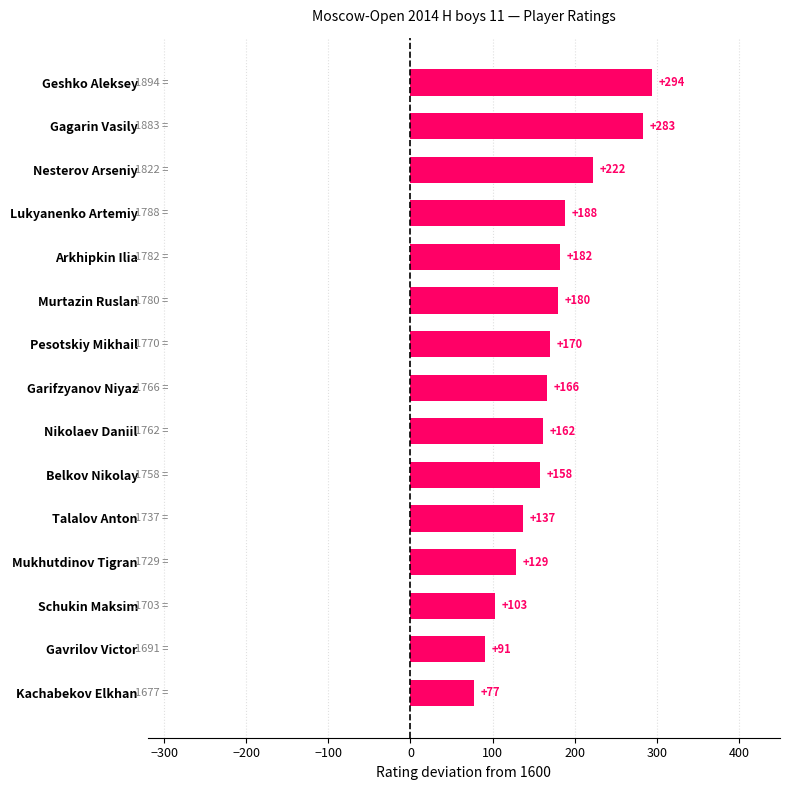

Is it true that the value at Nesterov Arseniy is 222?

True